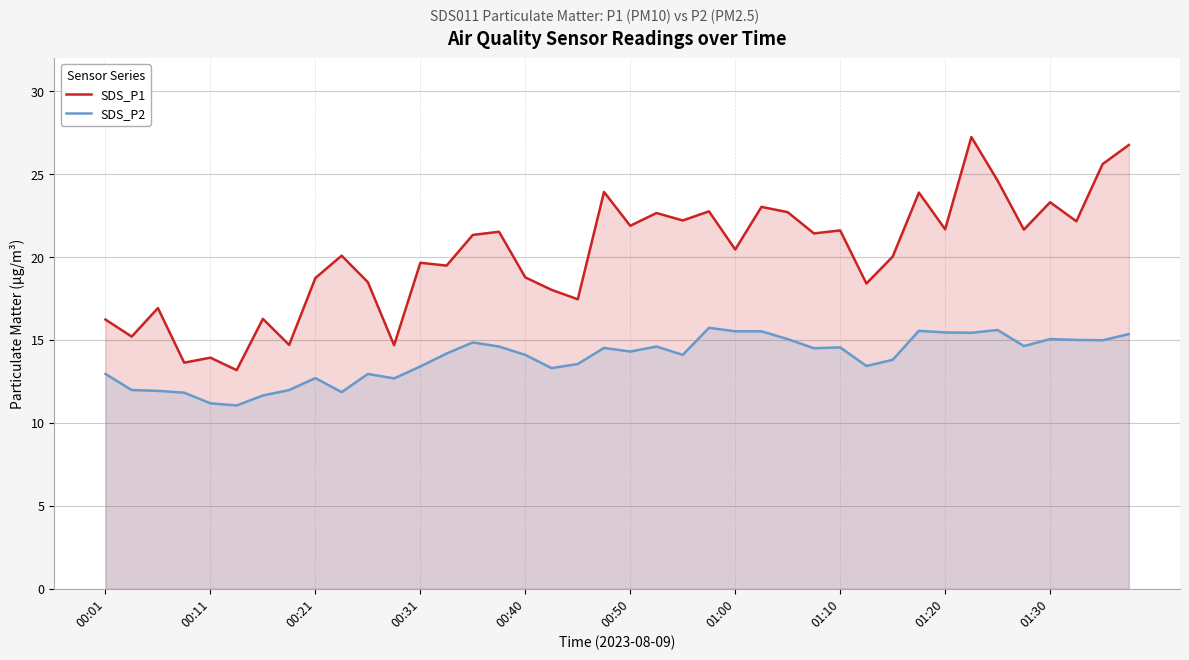

True or false: SDS_P2 has a value of 15.1 at 01:30.

True